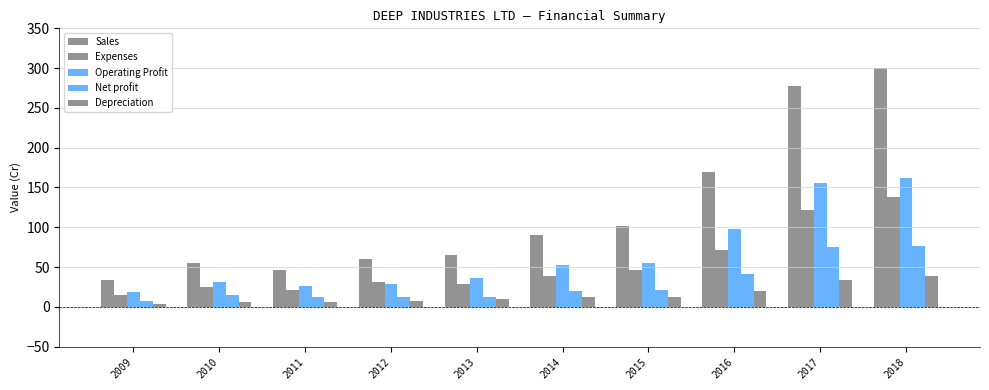

Which has a higher value, 2009 or 2013?

2013